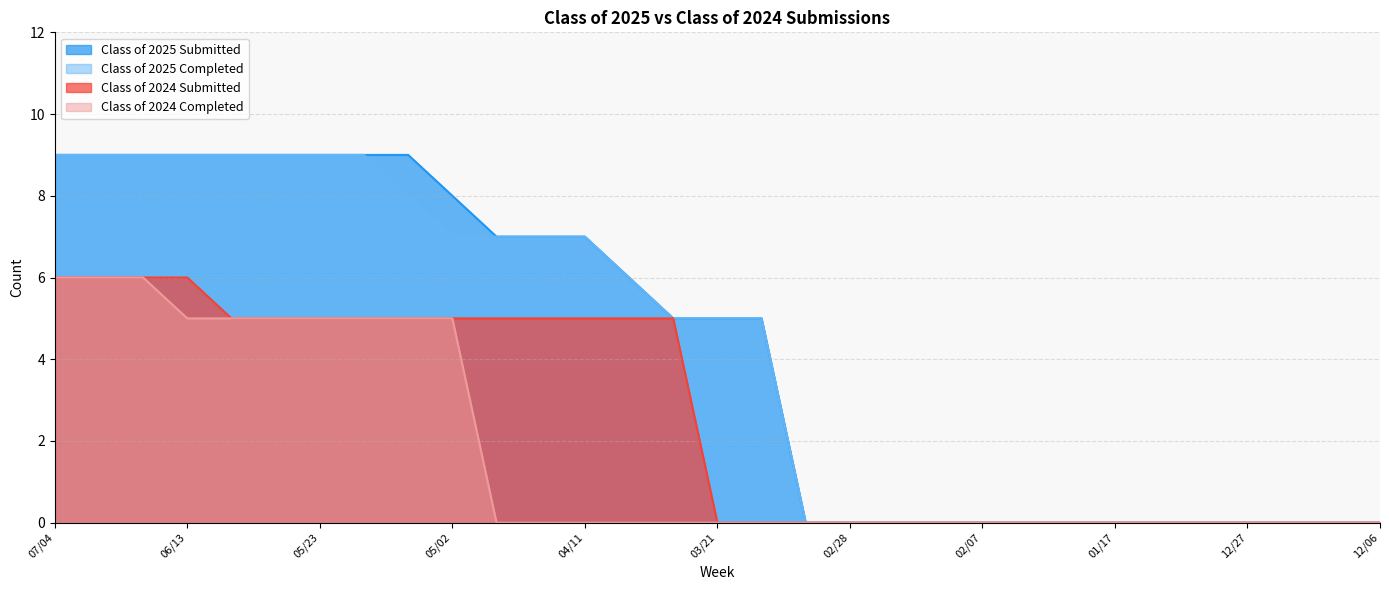

What position from the right is 12/20?

3